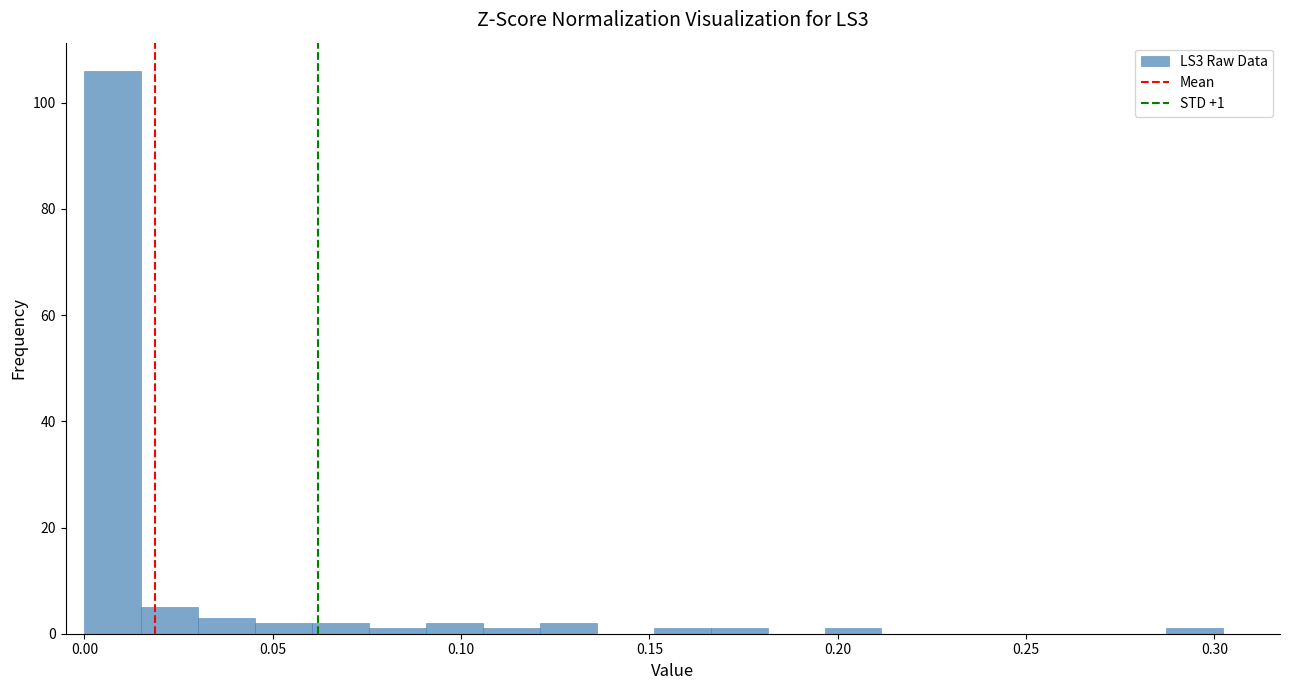

Around what value on the x-axis is the tallest bar? Give the approximate position of its centre, as read against the axis.

0.010